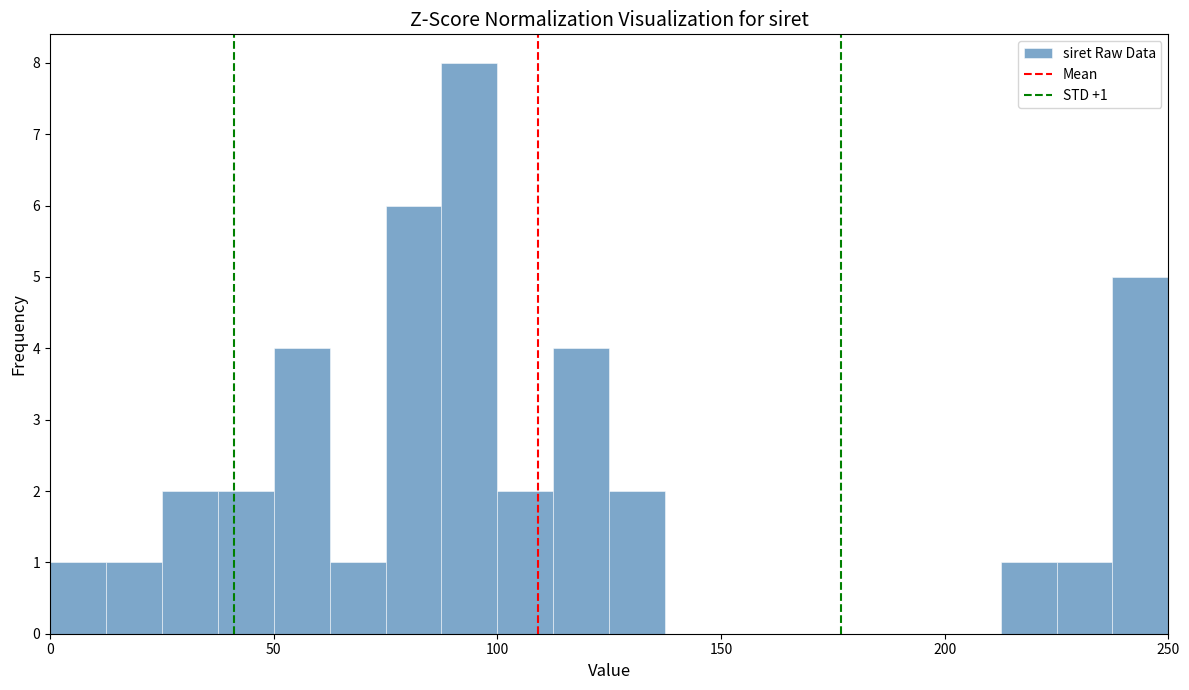

Around what value on the x-axis is the tallest bar? Give the approximate position of its centre, as read against the axis.

95